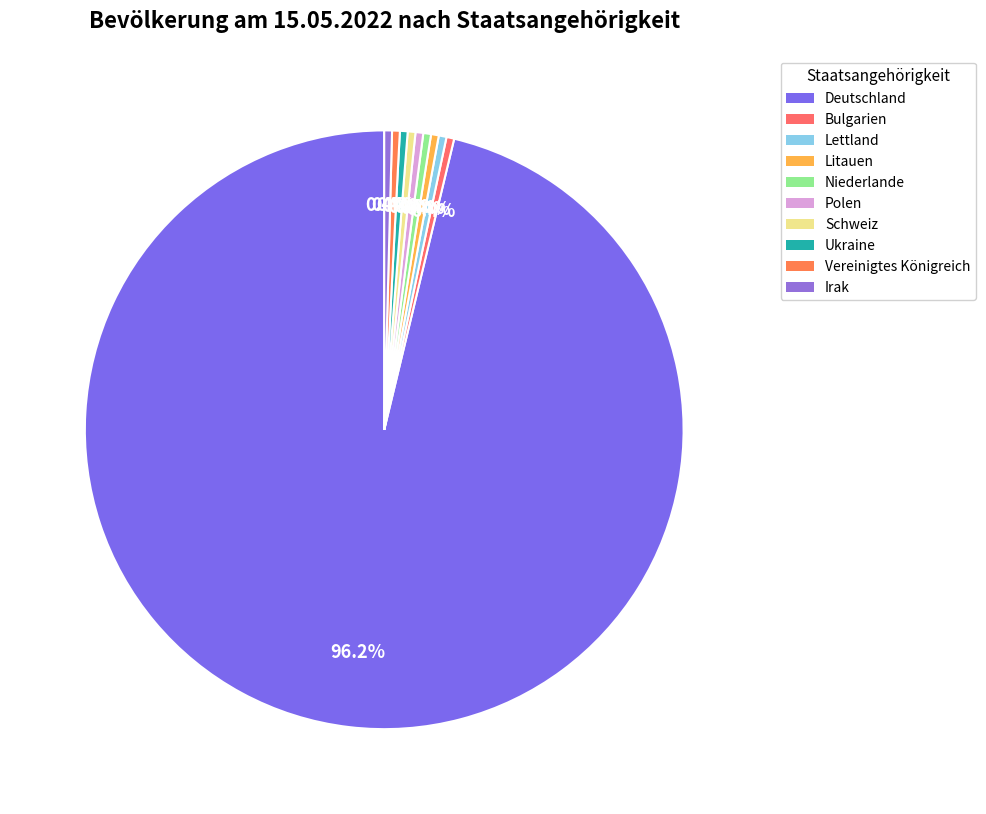

To the nearest percent, what is the combined percentage of Niederlande and Vereinigtes Königreich?

1%